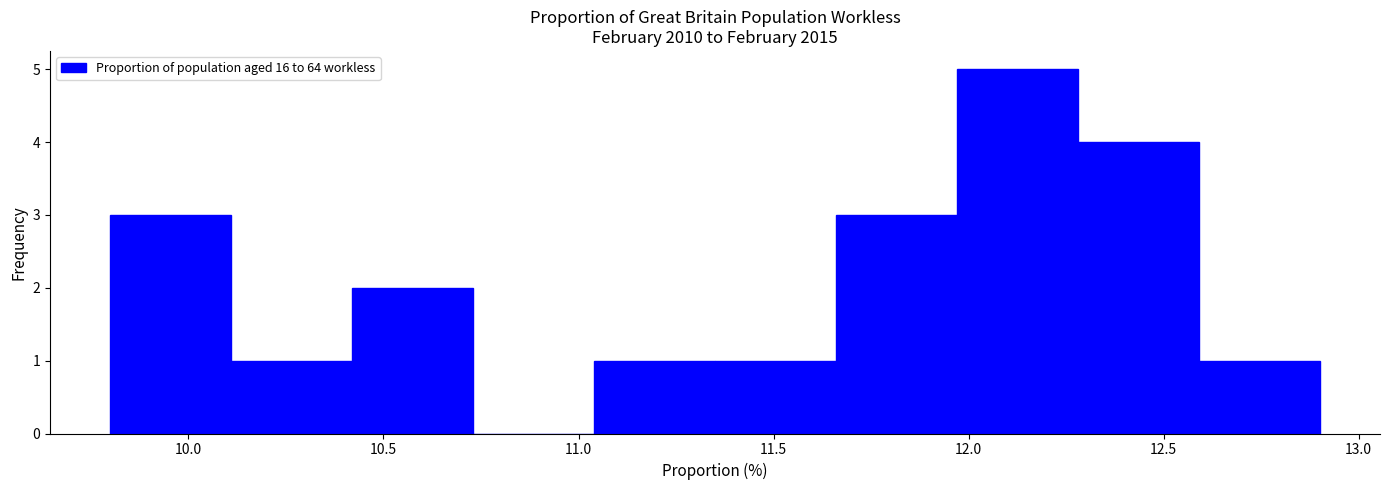

Reading left to right, list every bar in this chart as the range it spans on the x-axis followed by its height. Neither the bar edges nor the heights are printed on the chart, so give them approximately, as read against the axes.

9.80 to 10.11: 3
10.11 to 10.42: 1
10.42 to 10.73: 2
10.73 to 11.04: 0
11.04 to 11.35: 1
11.35 to 11.66: 1
11.66 to 11.97: 3
11.97 to 12.28: 5
12.28 to 12.59: 4
12.59 to 12.90: 1